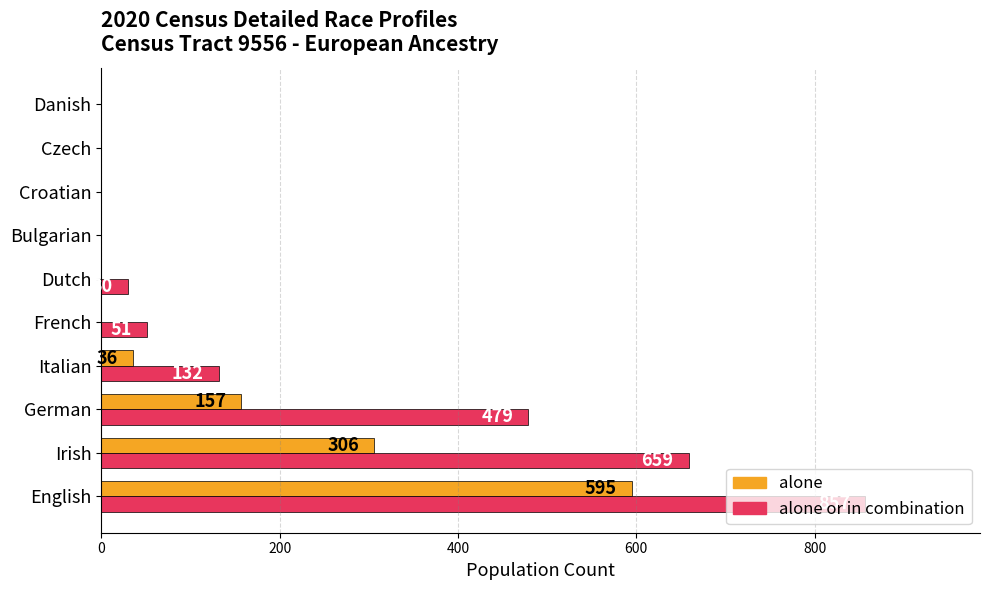

What is the total value across all series at Dutch?

30